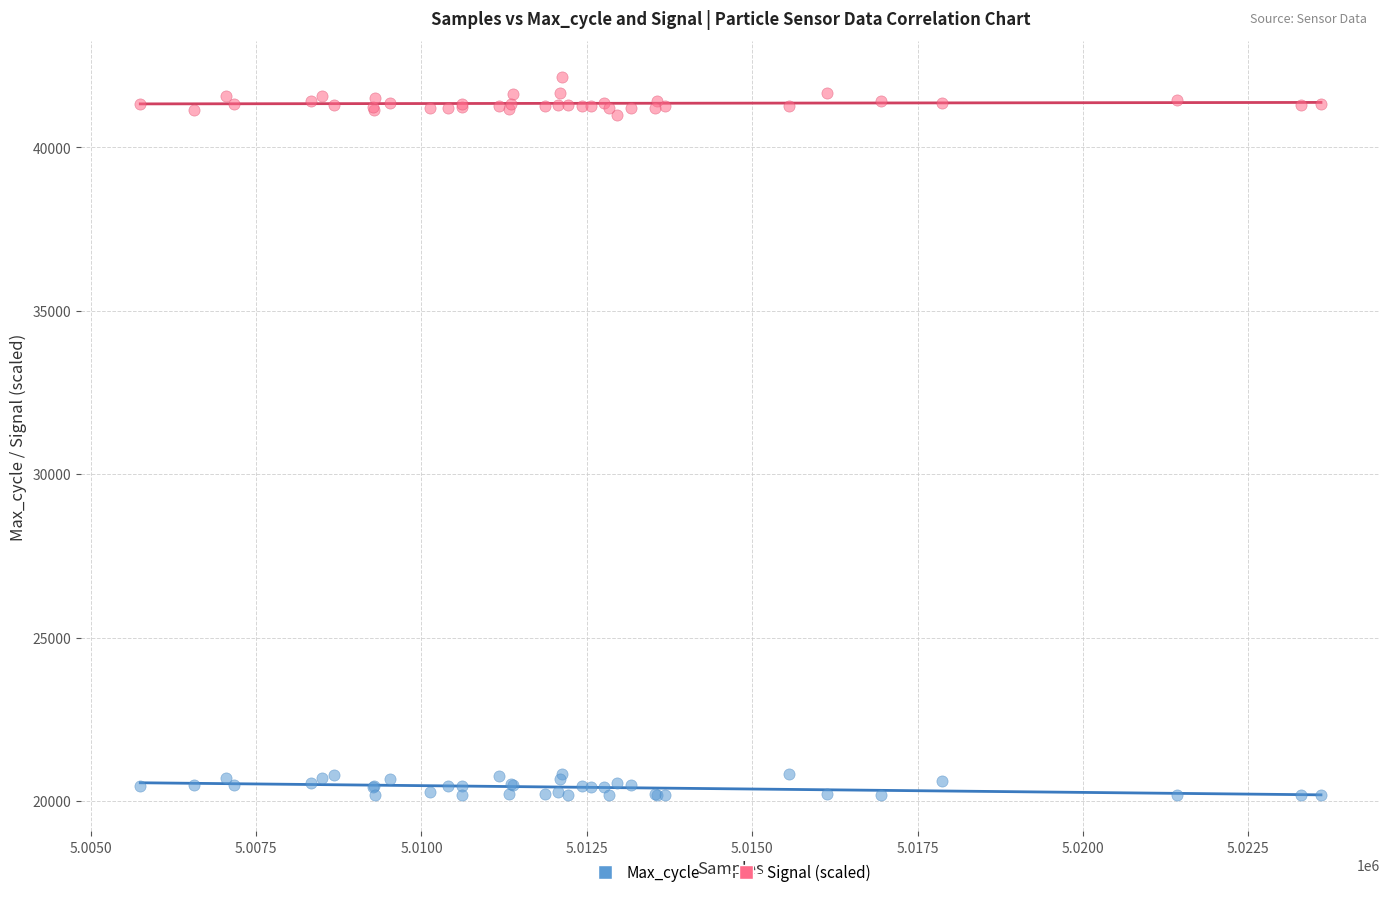

Which series reaches the maximum Y coordinate?

Signal (scaled)